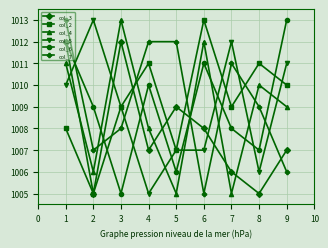

How many col_3 values are between 1006 and 1009?

5